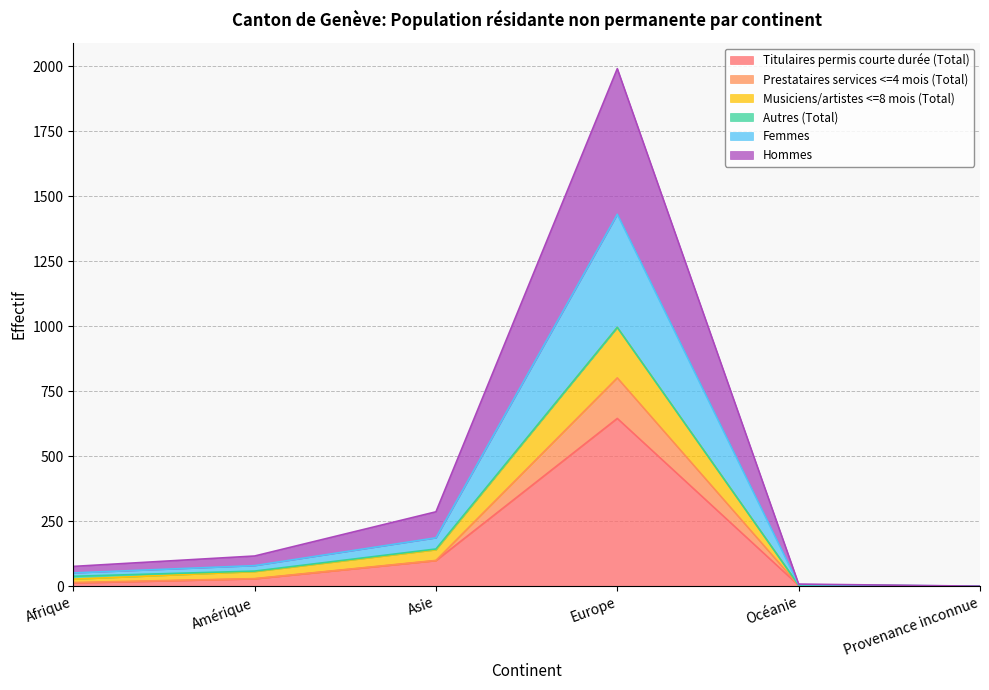

Does the chart display data point markers on the line(s)?

No